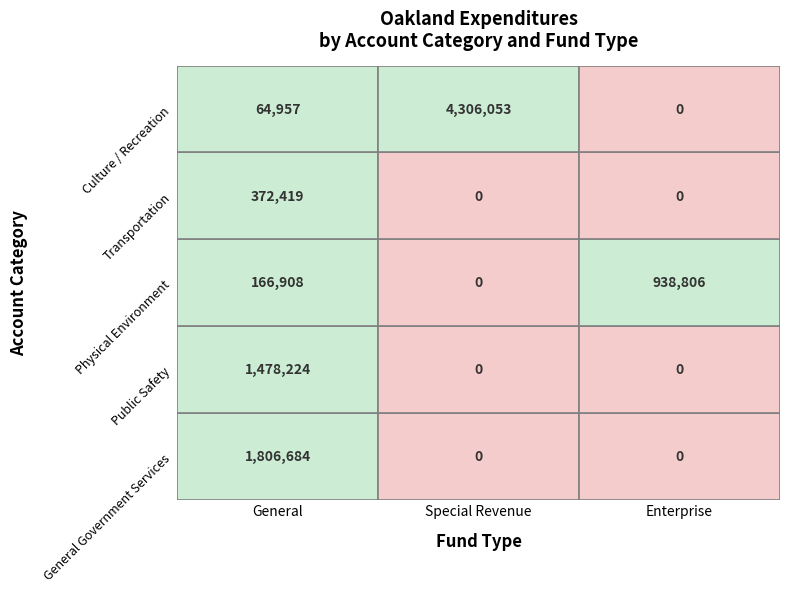

Reading right to left, list all the values displayed in this chart.

General Government Services: 0	0	1806684
Public Safety: 0	0	1478224
Physical Environment: 938806	0	166908
Transportation: 0	0	372419
Culture / Recreation: 0	4306053	64957